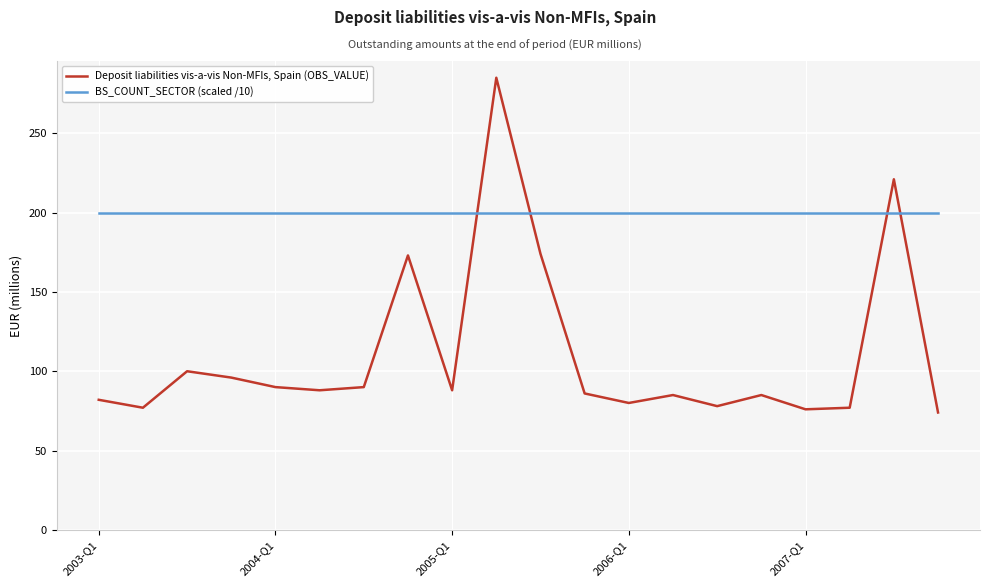

What is the maximum value for Deposit liabilities vis-a-vis Non-MFIs, Spain (OBS_VALUE)?

285